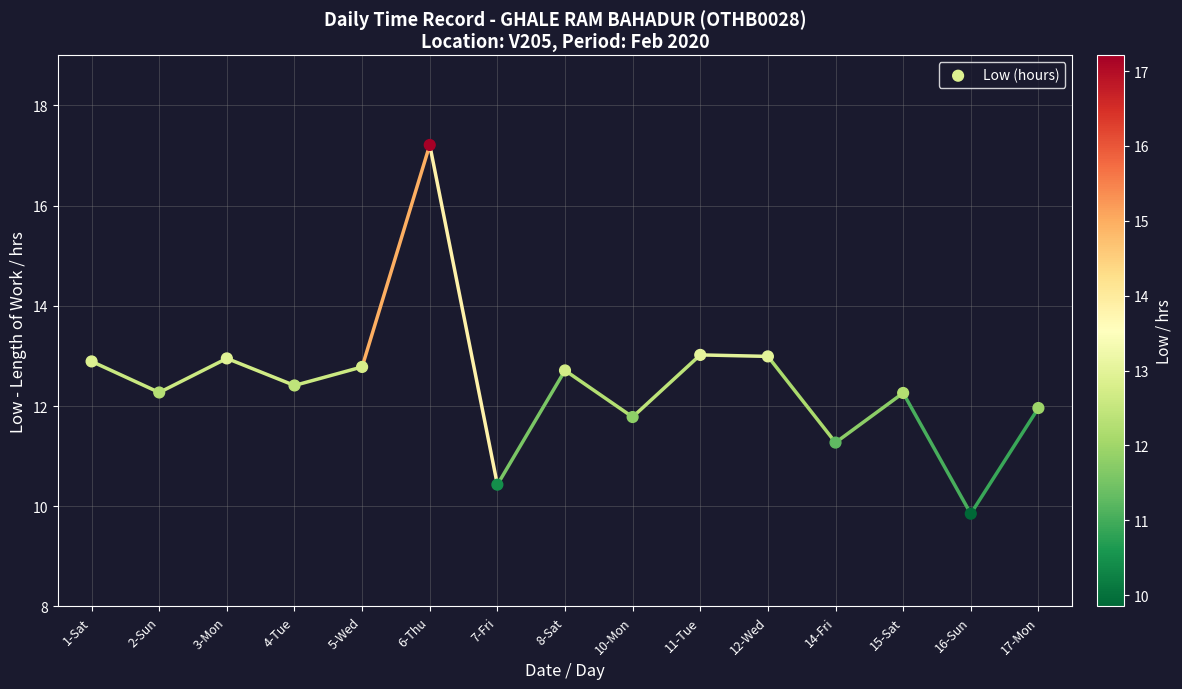

What is the range of Y values (max minus min)?

7.4